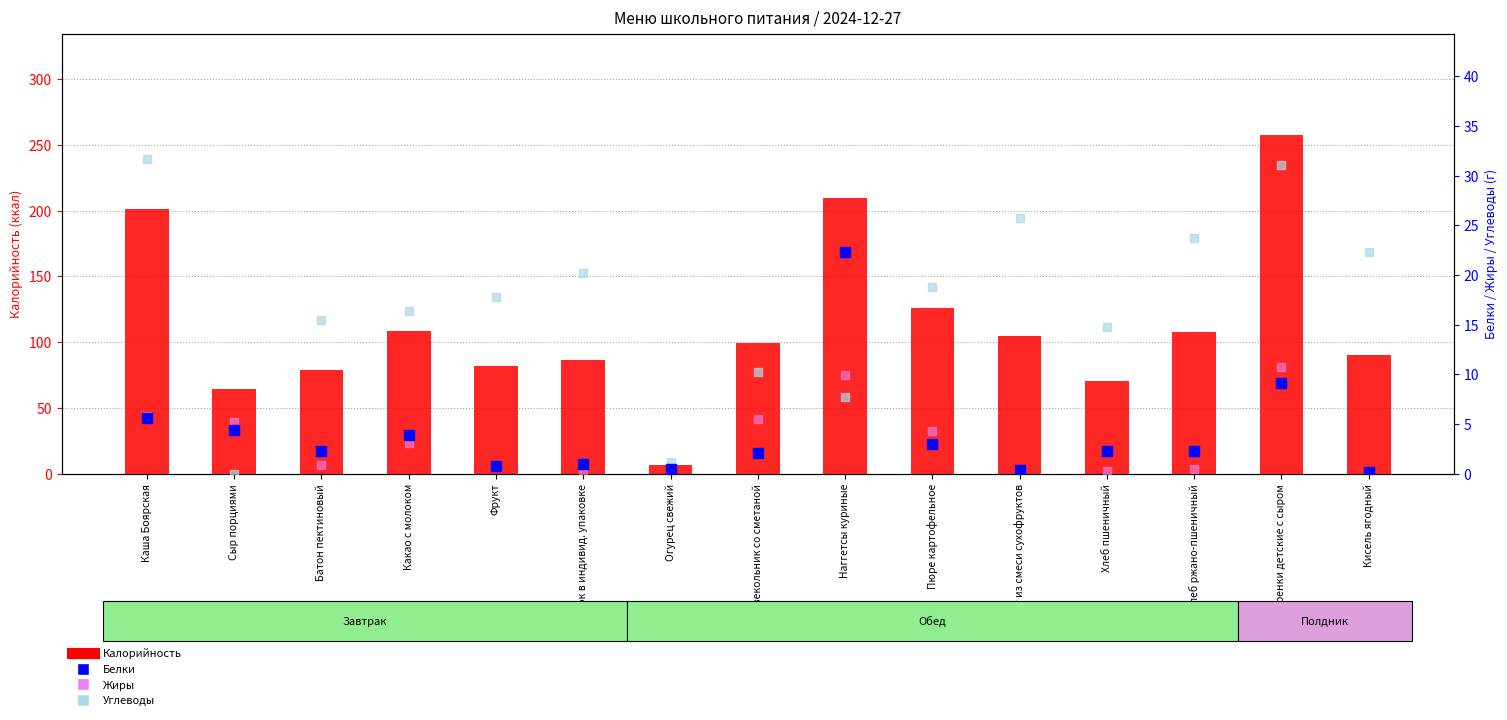

At which category is the sum across all series the highest?

Гренки детские с сыром